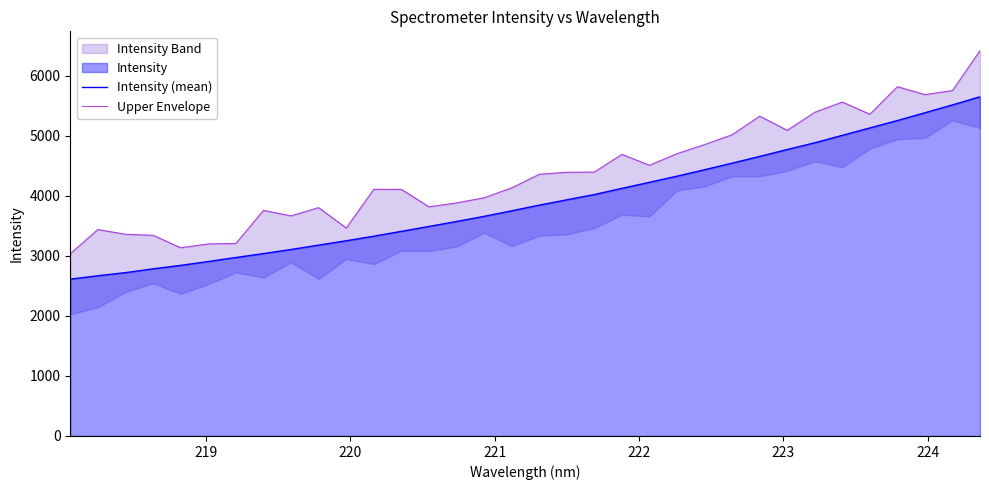

What is the lowest value of the Intensity (mean) series?

2613.4